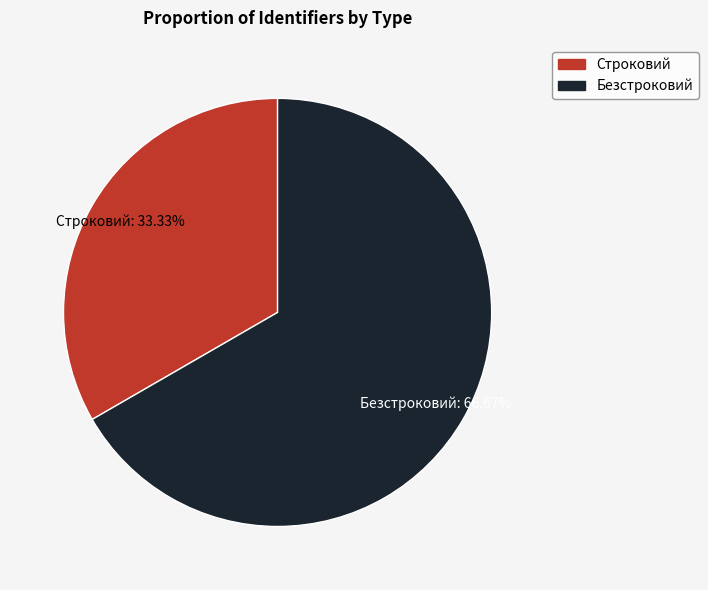

How many segments does this pie chart have?

2